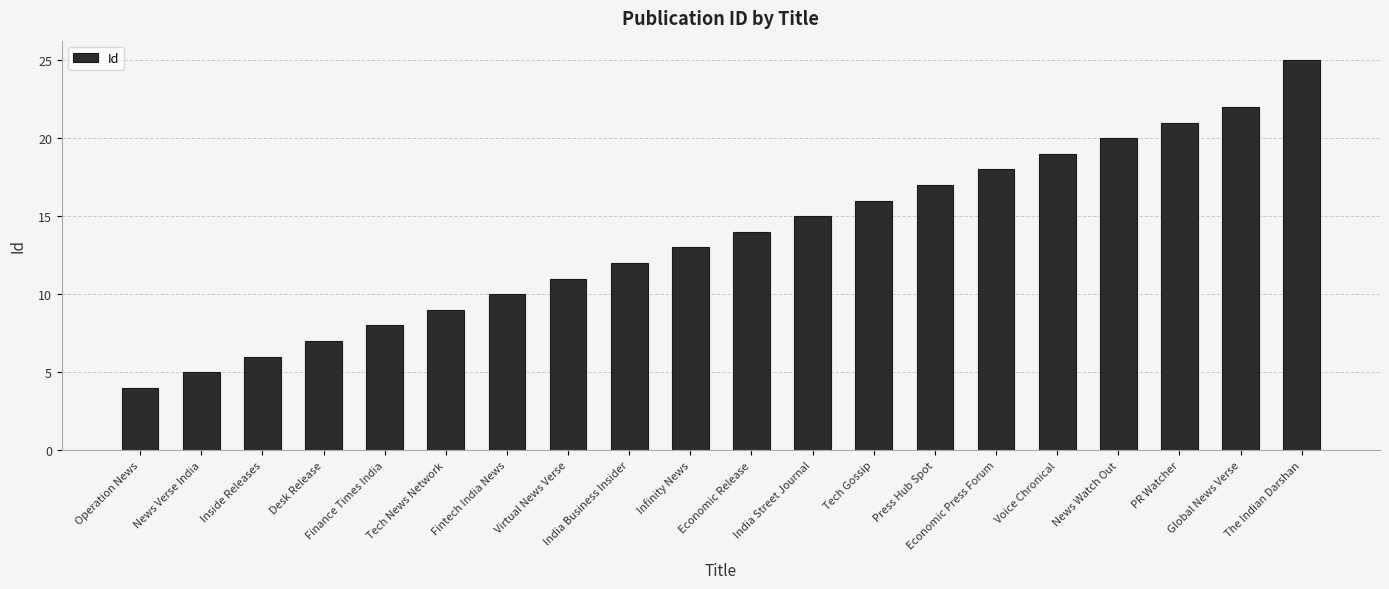

How many categories are shown in the chart?

20